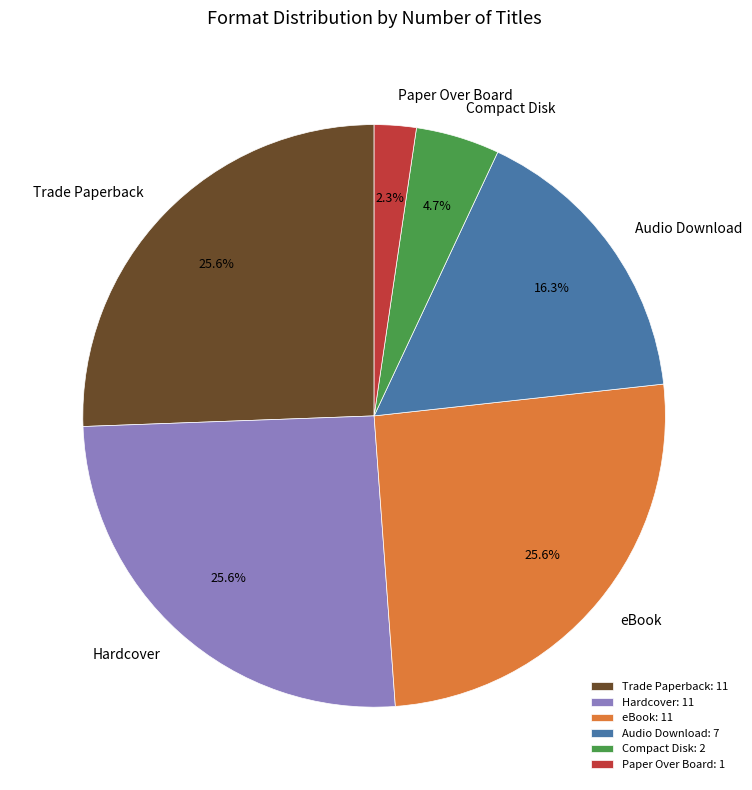

Is there a majority slice in this chart?

No